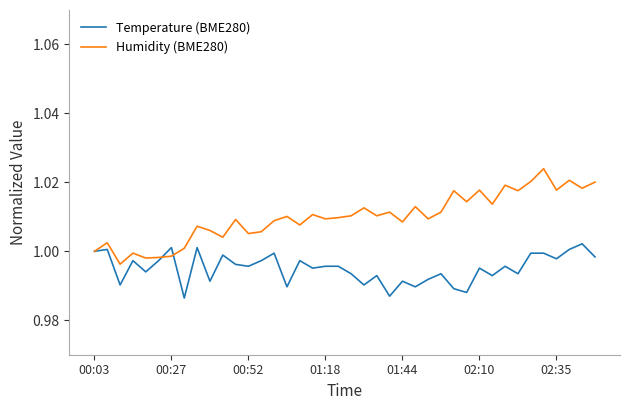

Count the number of data series in this chart.

2